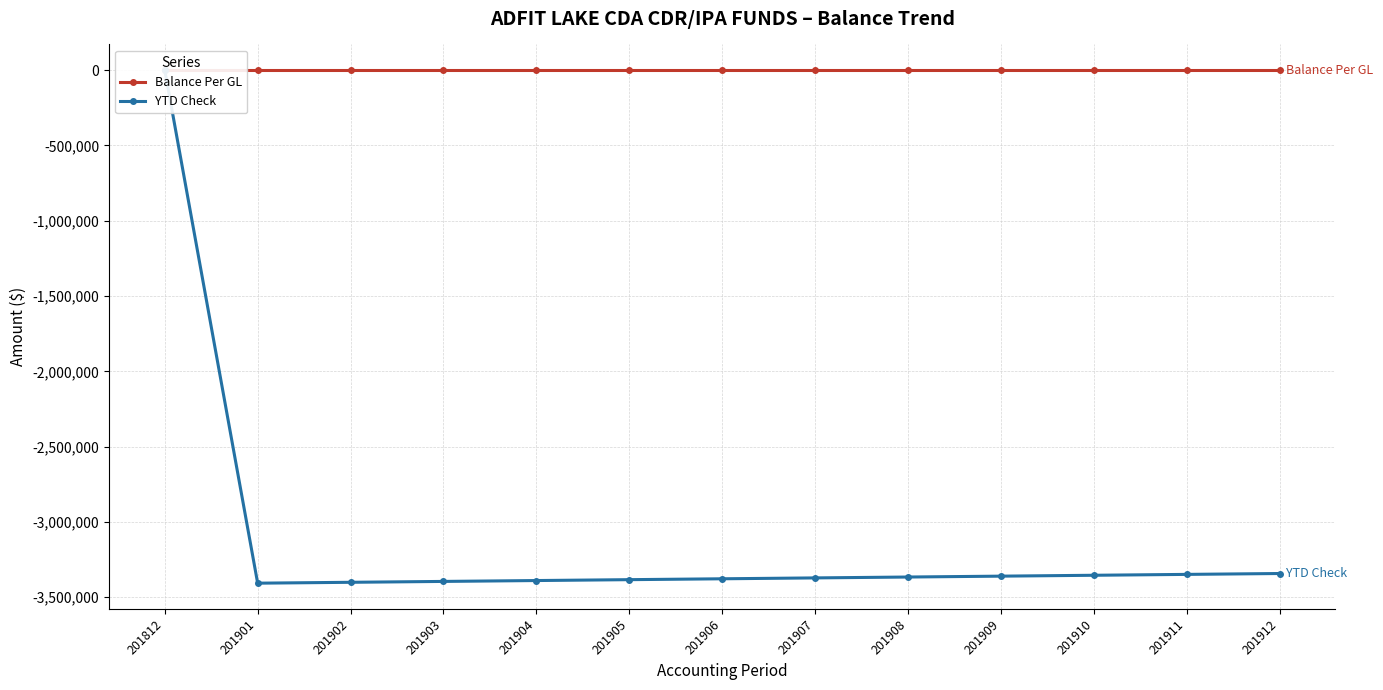

Where do YTD Check and Balance Per GL first cross each other?

201812 and 201901